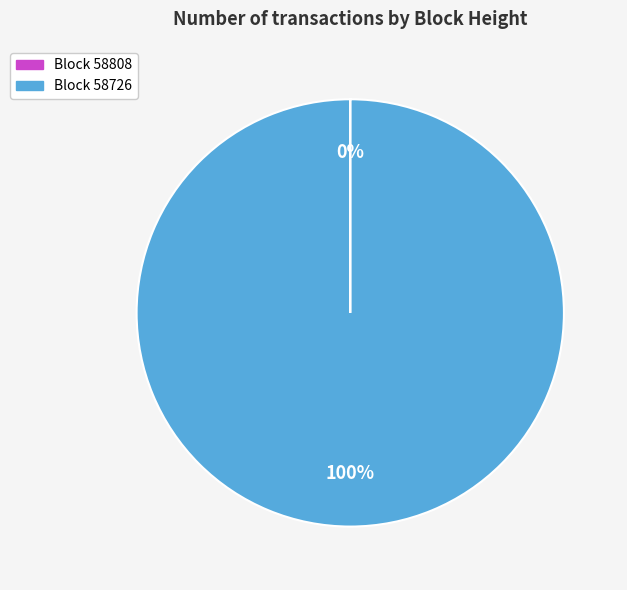

To the nearest percent, what is the average slice percentage?

50%